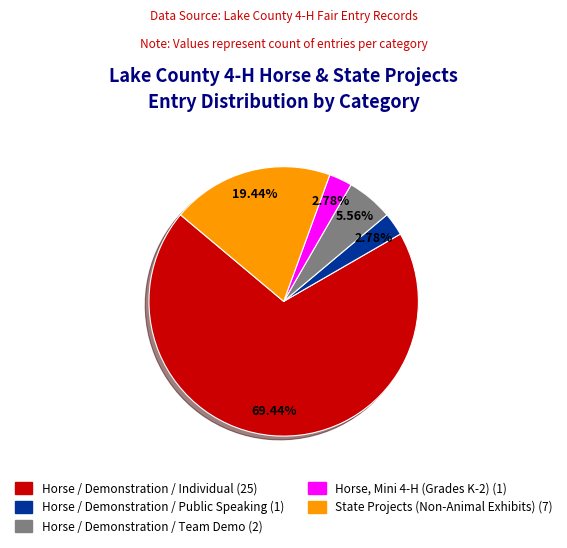

Count the number of slices in the pie.

5